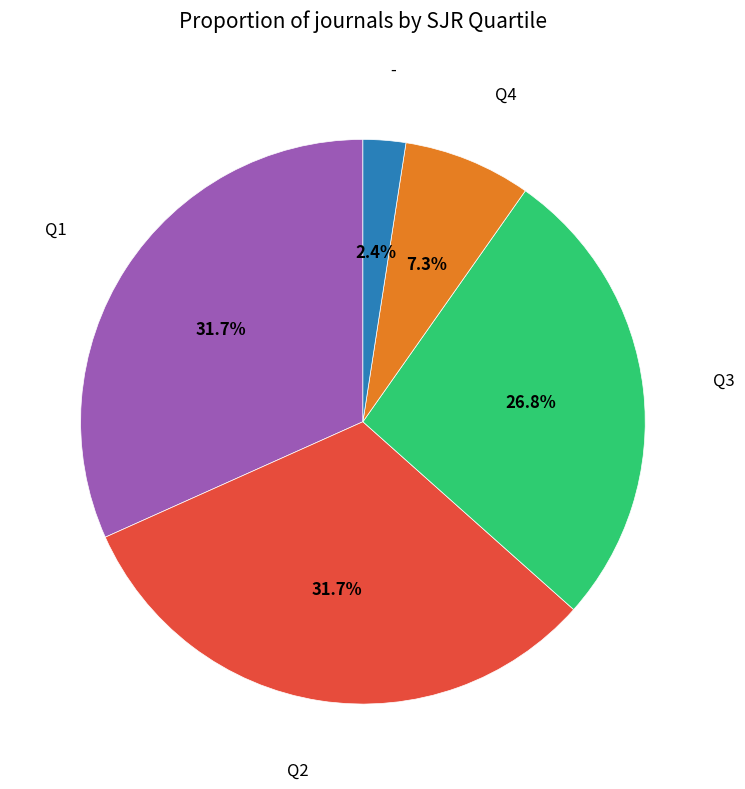

Is there any slice that represents more than half of the pie?

No